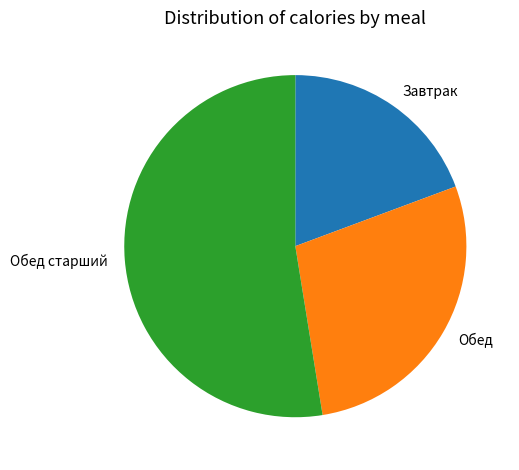

Which category has the smallest portion of the pie?

Завтрак